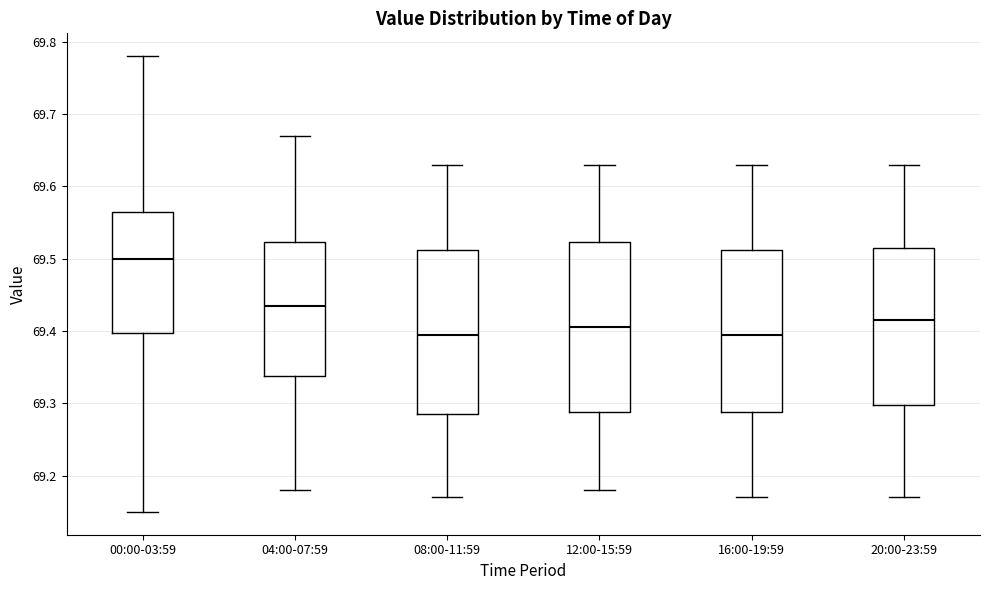

Reading left to right, read every box against the y-axis: the position of its median line, the range the box covers, and the ends of its whiskers. The values are not printed on the chart, so give them approximately, as read against the axis.

00:00-03:59: median 69.50, box 69.40 to 69.57, whiskers 69.15 to 69.78
04:00-07:59: median 69.44, box 69.34 to 69.52, whiskers 69.18 to 69.67
08:00-11:59: median 69.40, box 69.29 to 69.51, whiskers 69.17 to 69.63
12:00-15:59: median 69.41, box 69.29 to 69.52, whiskers 69.18 to 69.63
16:00-19:59: median 69.40, box 69.29 to 69.51, whiskers 69.17 to 69.63
20:00-23:59: median 69.42, box 69.30 to 69.52, whiskers 69.17 to 69.63